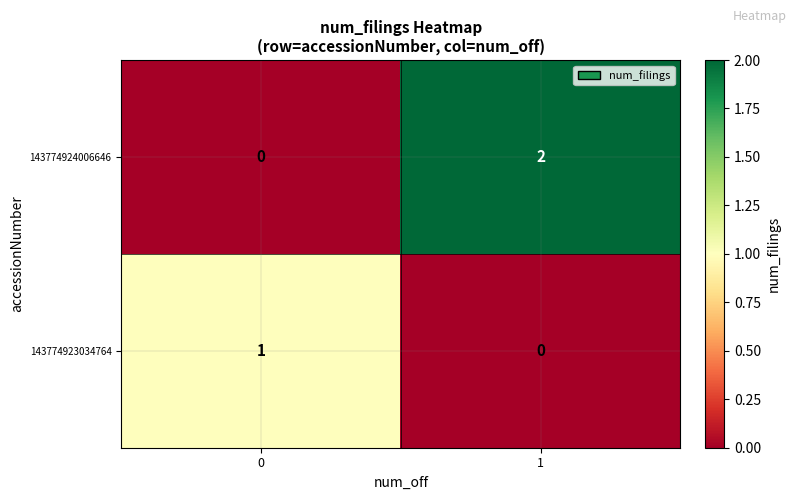

Reading left to right, extract all data points from this chart.

143774924006646: 0	2
143774923034764: 1	0